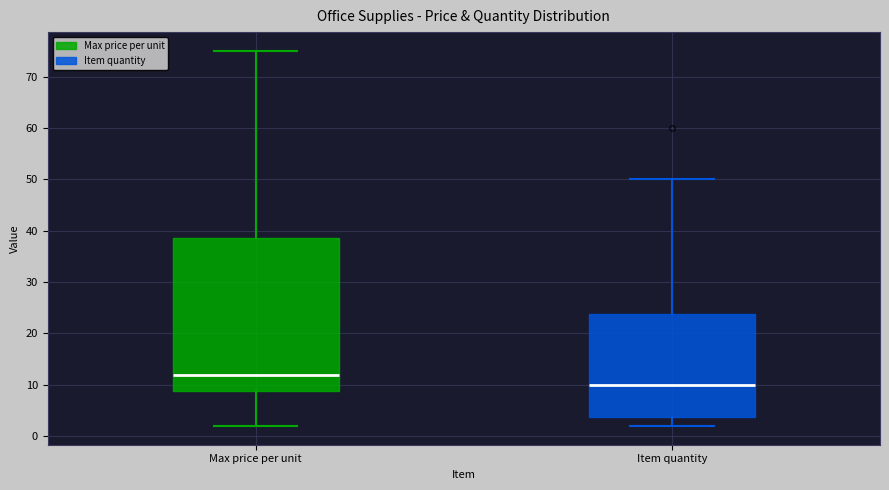

Reading left to right, read every box against the y-axis: the position of its median line, the range the box covers, and the ends of its whiskers. The values are not printed on the chart, so give them approximately, as read against the axis.

Max price per unit: median 12, box 9 to 39, whiskers 2 to 75
Item quantity: median 10, box 4 to 24, whiskers 2 to 50